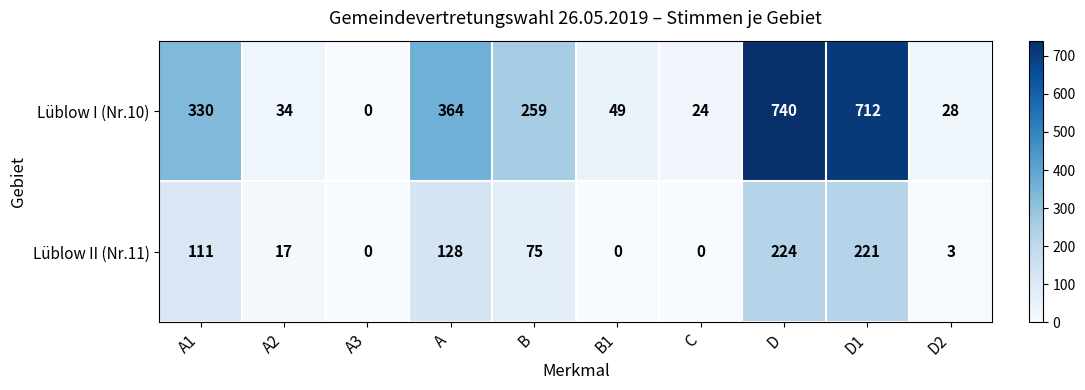

How many series are shown in this chart?

2